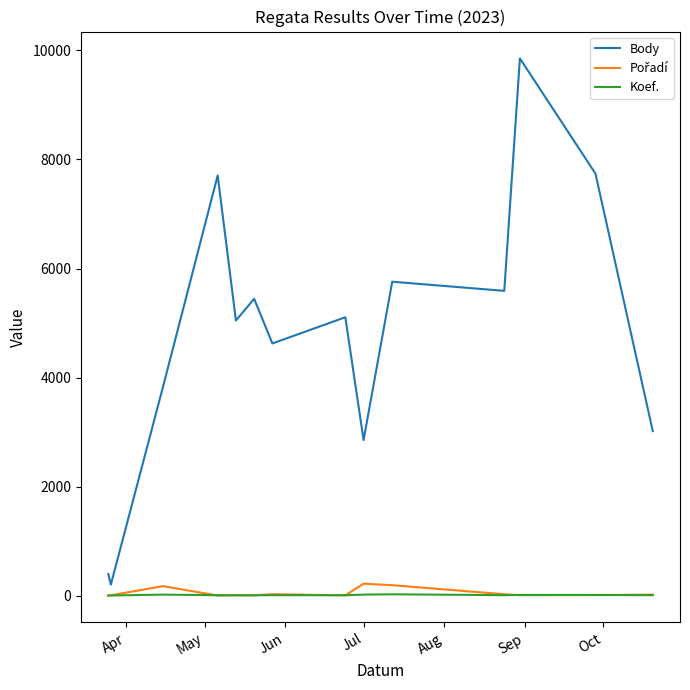

At how many categories does at least one series exceed 2668?

12